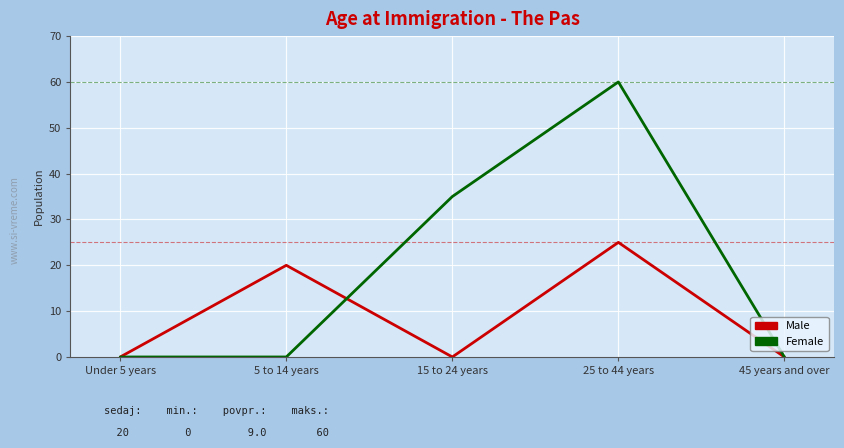

Rank the series by their average value, from lowest to highest.

Male, Female